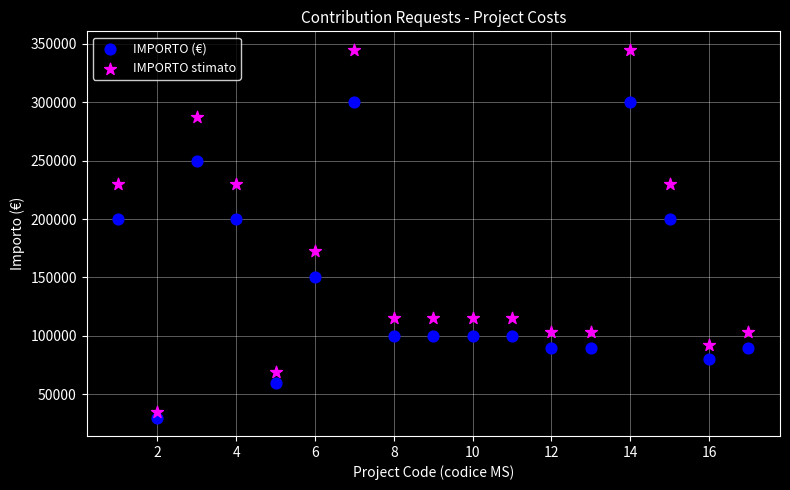

What is the X range (max minus min) for the scatter plot?

16.0